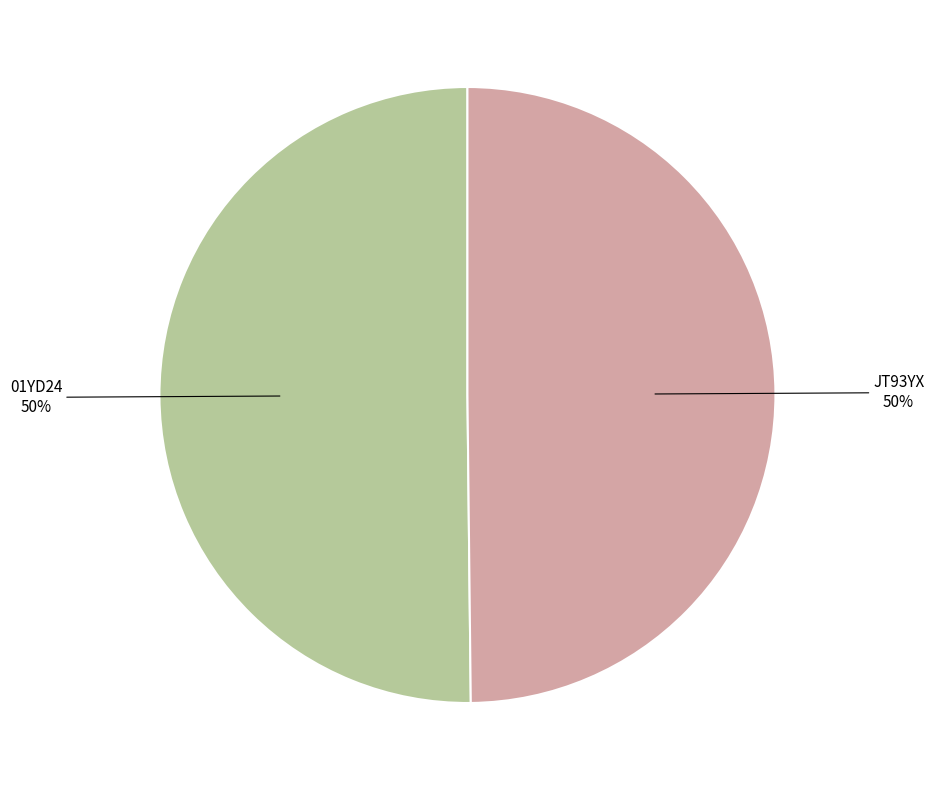

To the nearest percent, what is the average slice percentage?

50%